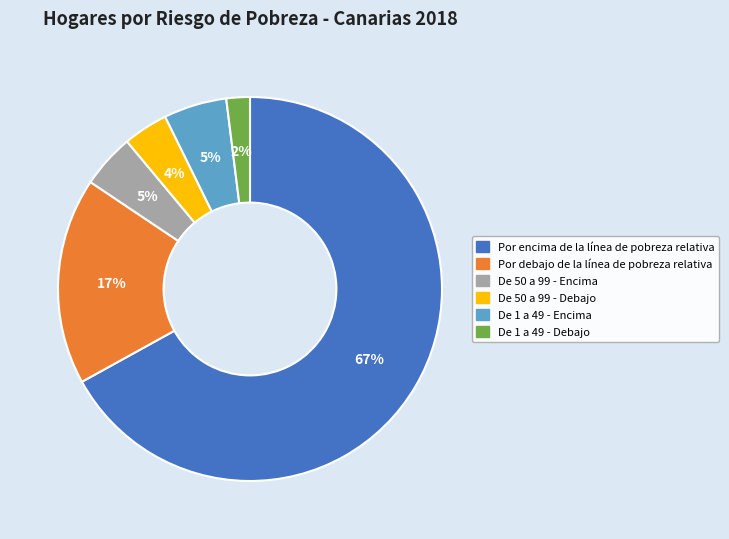

What percentage is the De 50 a 99 - Encima slice, to the nearest percent?

5%